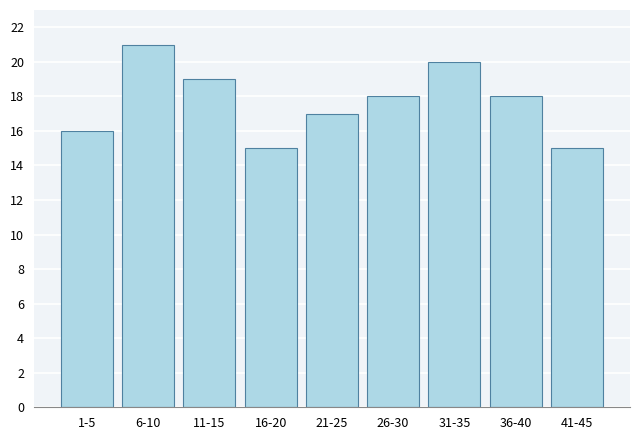

Reading left to right, what are all the values shown in this chart?

16	21	19	15	17	18	20	18	15